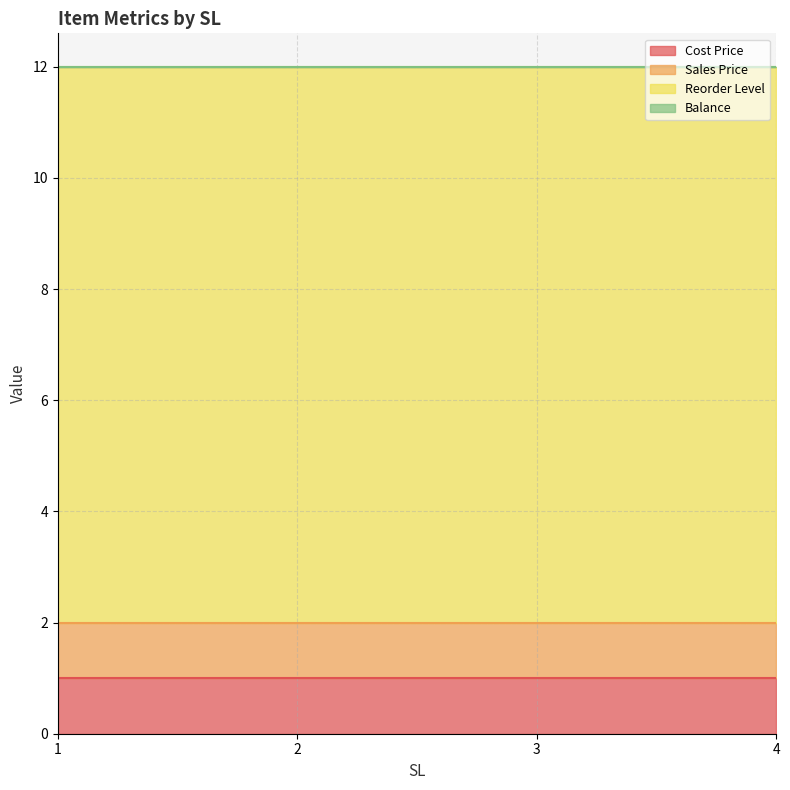

True or false: Cost Price and Sales Price intersect in this chart.

False